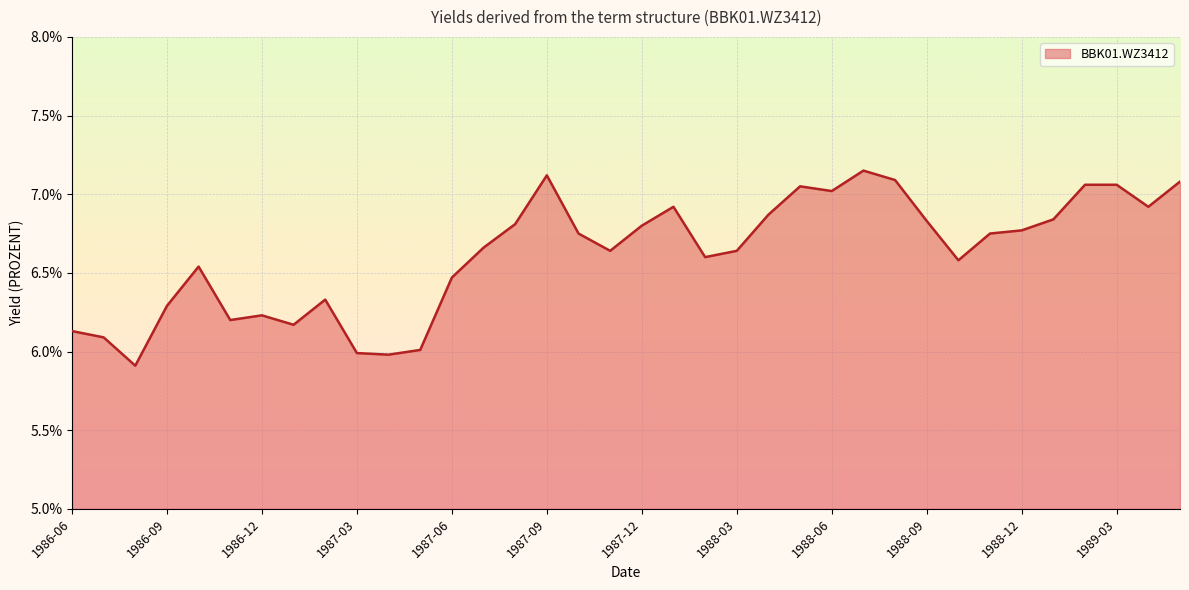

What is the minimum value shown in the chart?

5.9